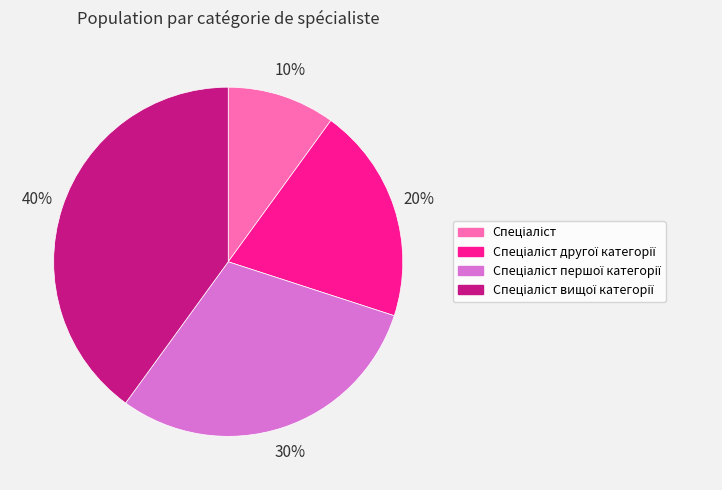

To the nearest percent, what is the difference between the largest and smallest slice percentages?

30%